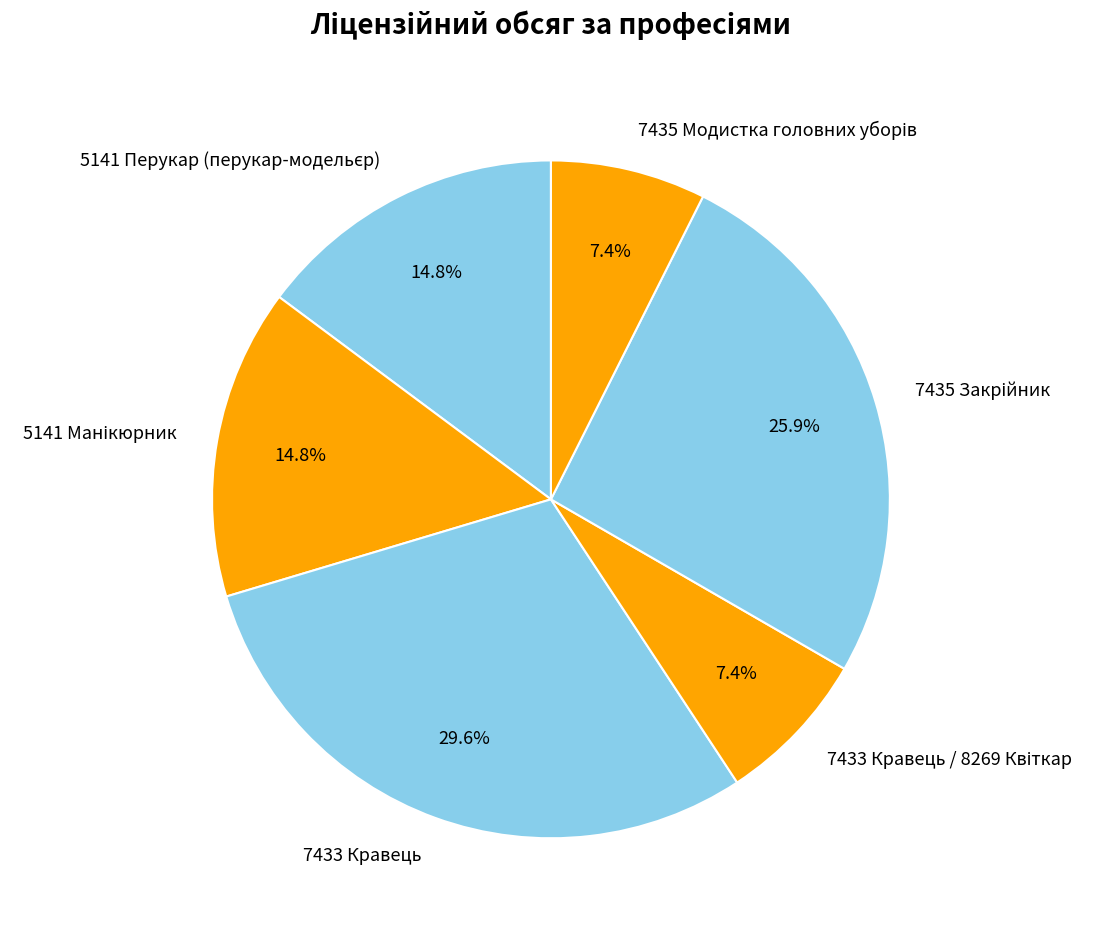

Is there a majority slice in this chart?

No